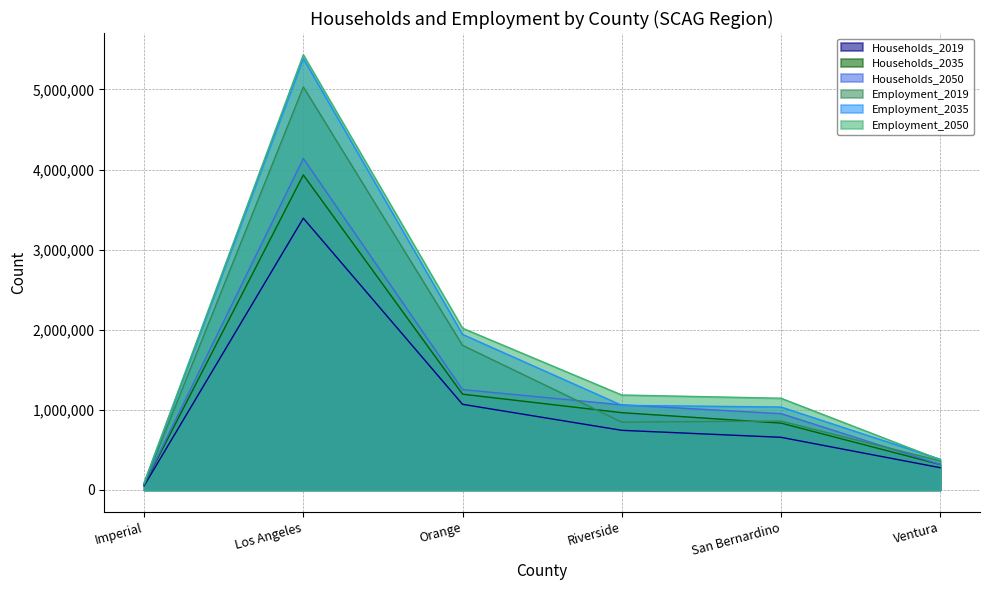

Where do Employment_2035 and Employment_2050 first cross each other?

San Bernardino and Ventura